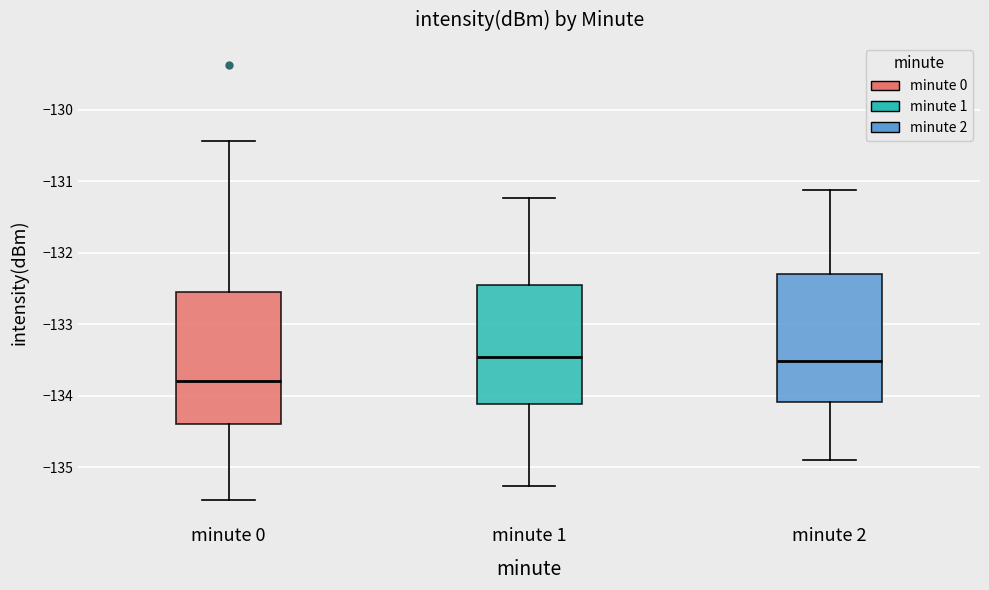

Reading left to right, read every box against the y-axis: the position of its median line, the range the box covers, and the ends of its whiskers. The values are not printed on the chart, so give them approximately, as read against the axis.

minute 0: median -133.8, box -134.4 to -132.5, whiskers -135.5 to -130.4
minute 1: median -133.5, box -134.1 to -132.5, whiskers -135.3 to -131.2
minute 2: median -133.5, box -134.1 to -132.3, whiskers -134.9 to -131.1